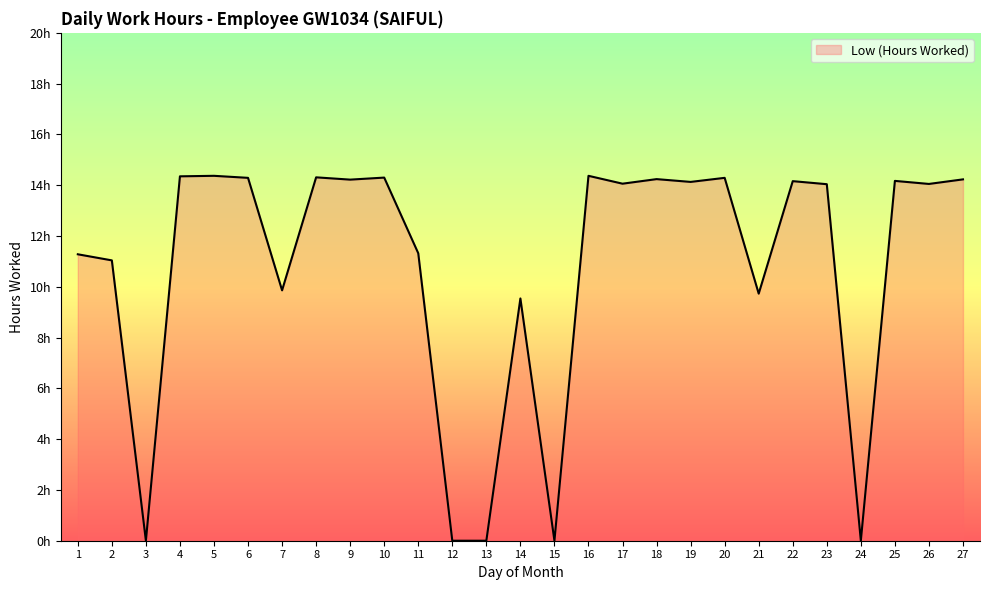

At which category does the data reach its first local peak?

5